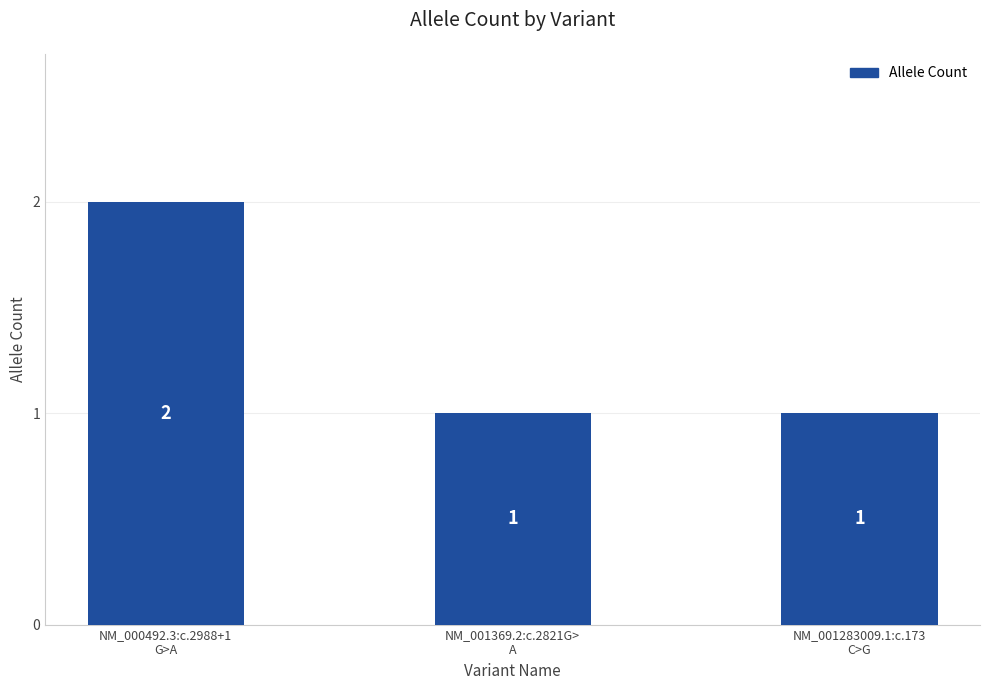

Count the number of values greater than 1.

1